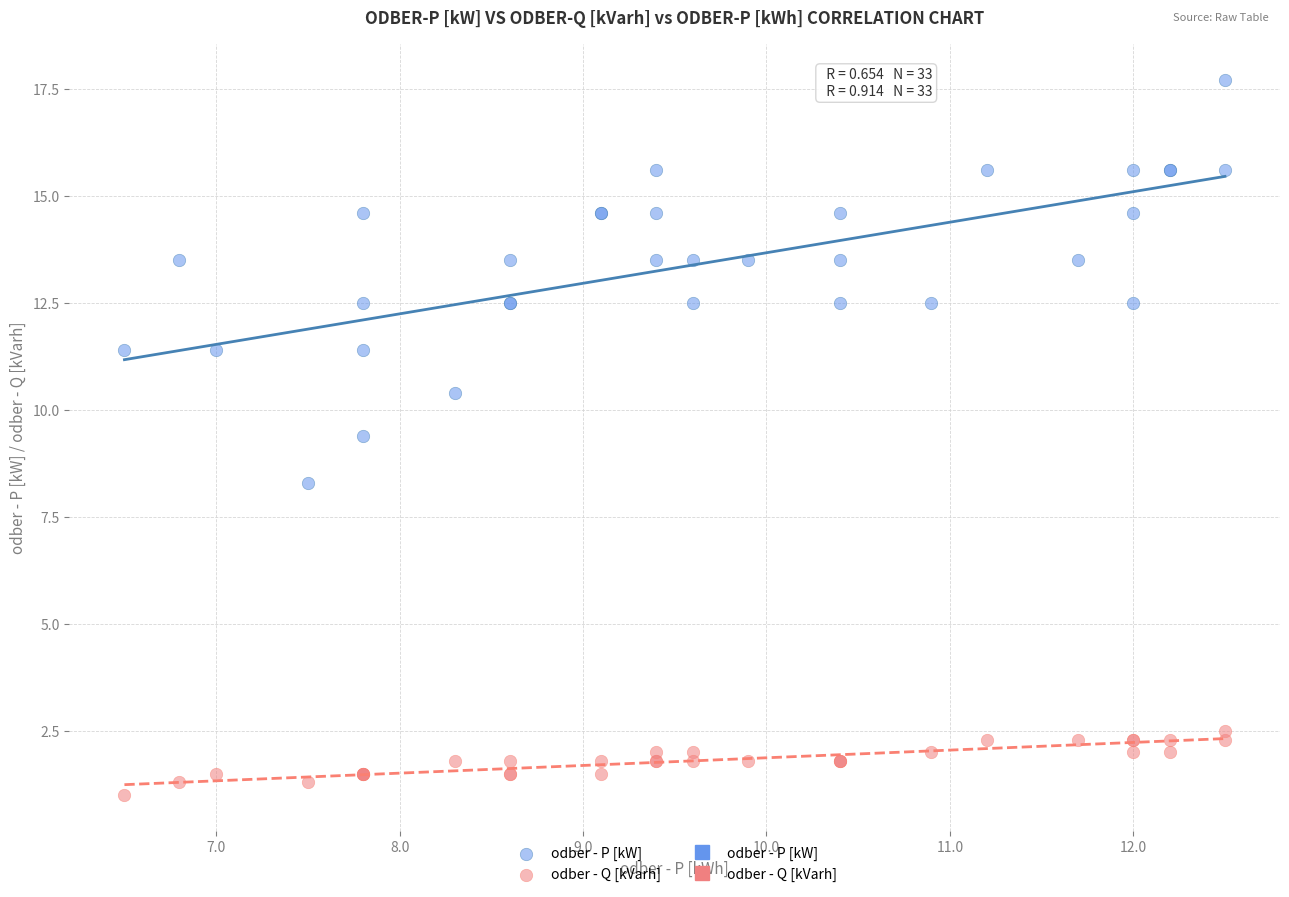

Which series has the widest spread of Y values?

odber - P [kW]